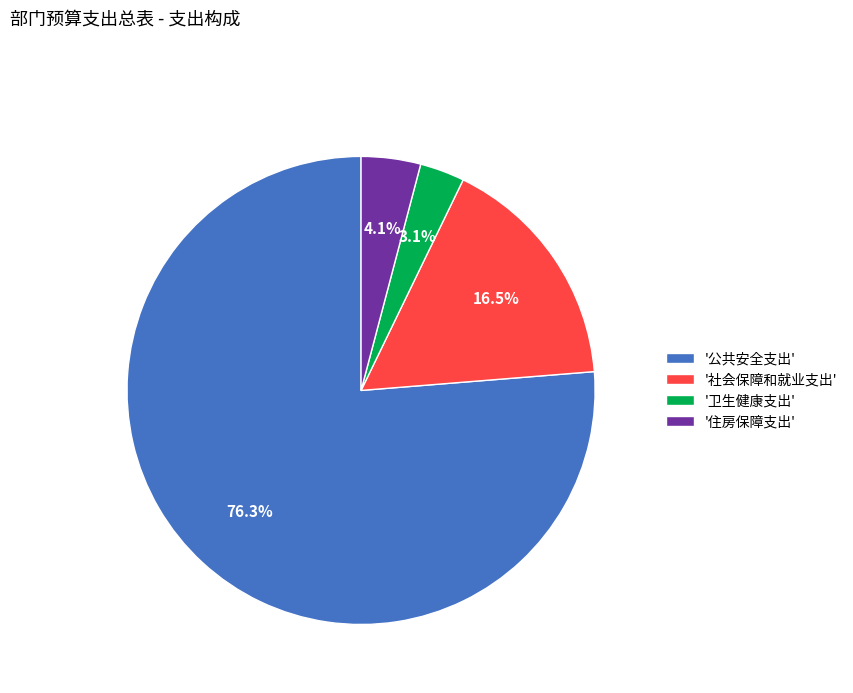

What is the smallest slice in the pie chart?

'卫生健康支出'